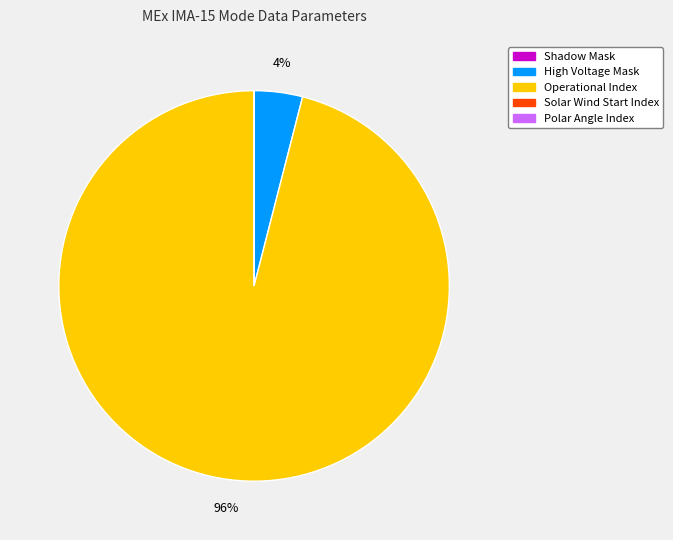

Does any single category account for the majority?

Yes